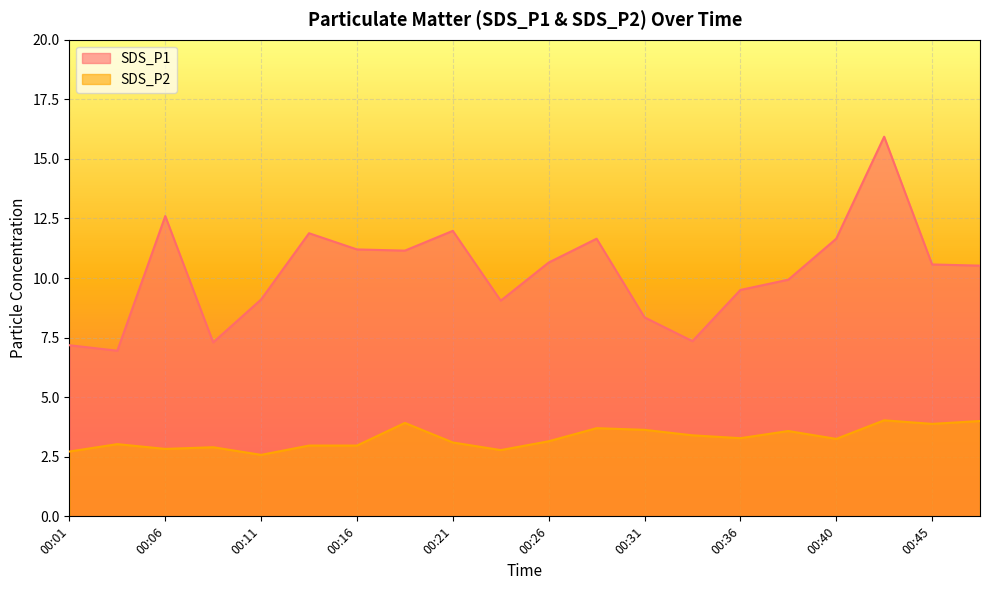

What is the sum of all SDS_P2 values?

65.7